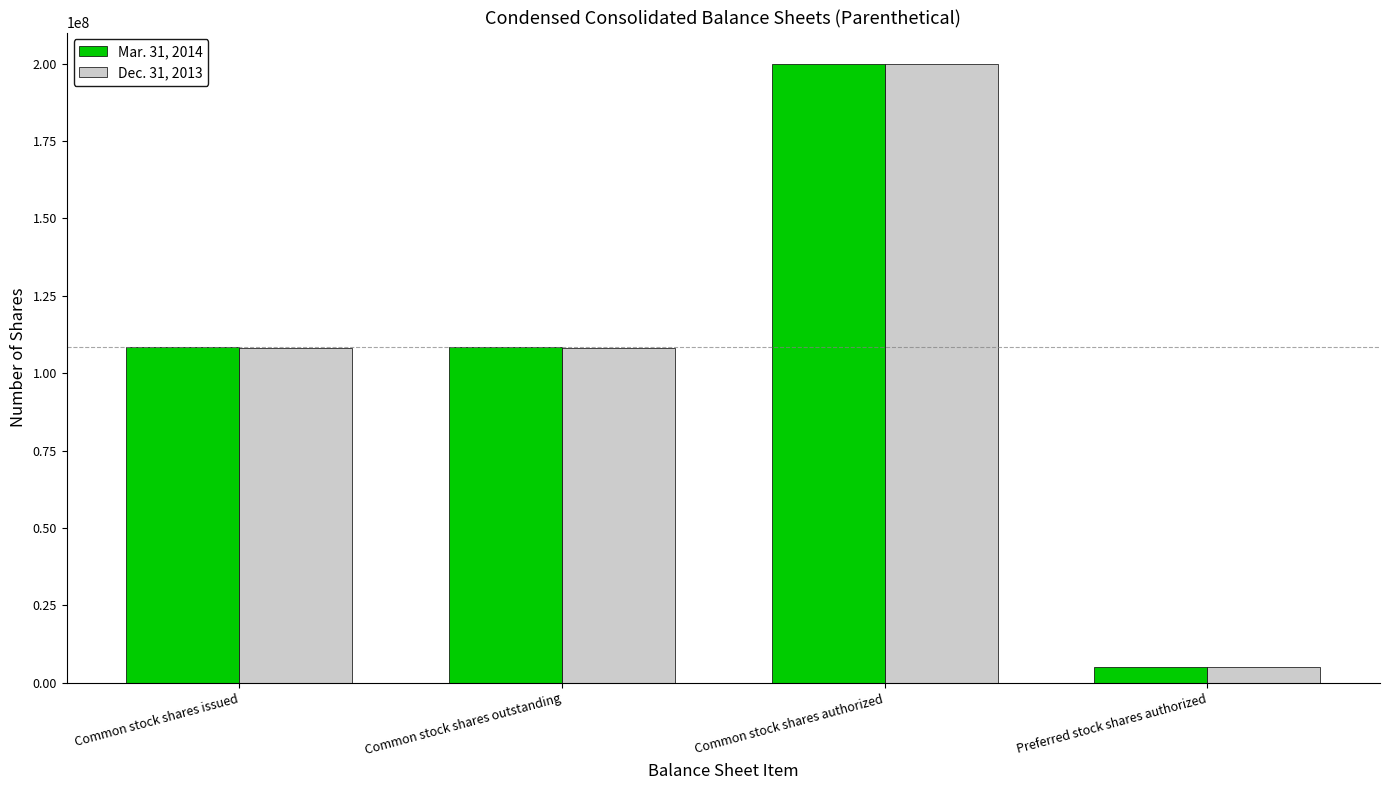

What is the value of the Dec. 31, 2013 bar at the 4th from the left?

5000000